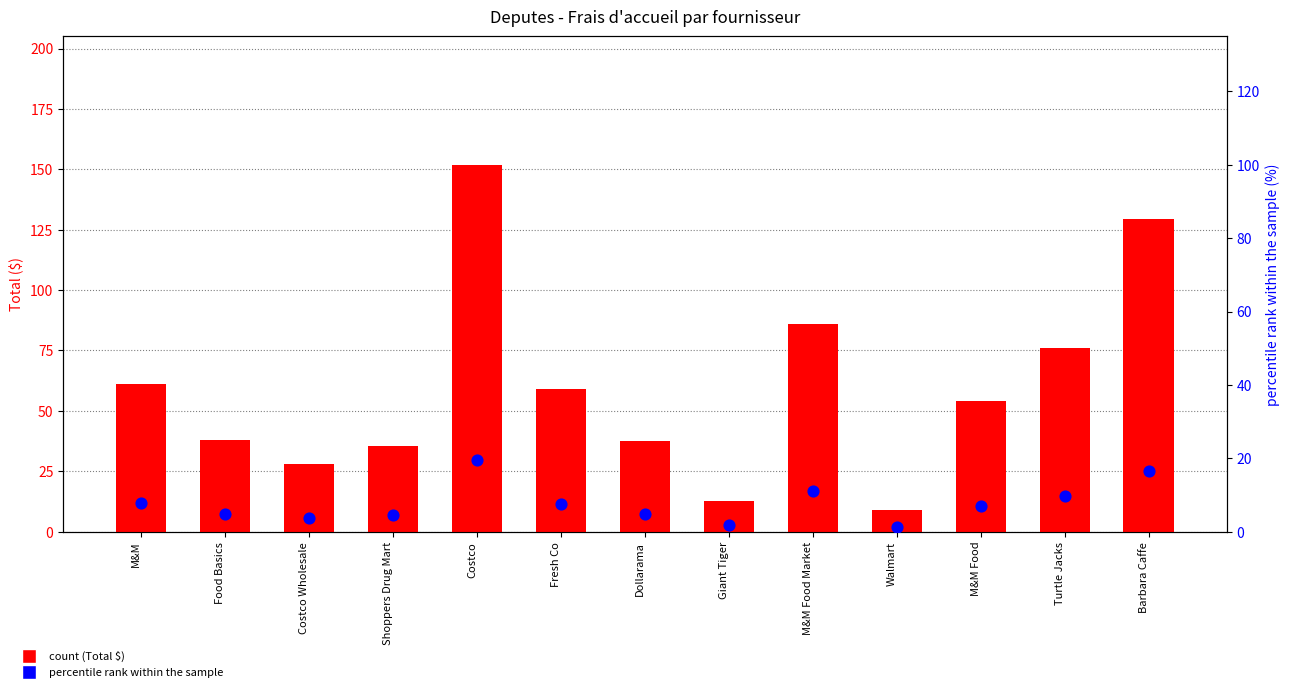

Is the value of Total ($) at M&M Food greater than the value of percentile rank within the sample at Turtle Jacks?

Yes